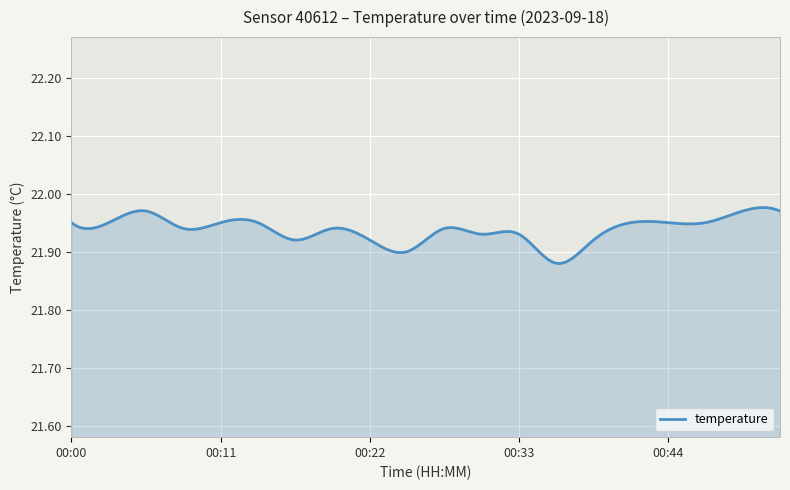

Does the chart display data point markers on the line(s)?

No